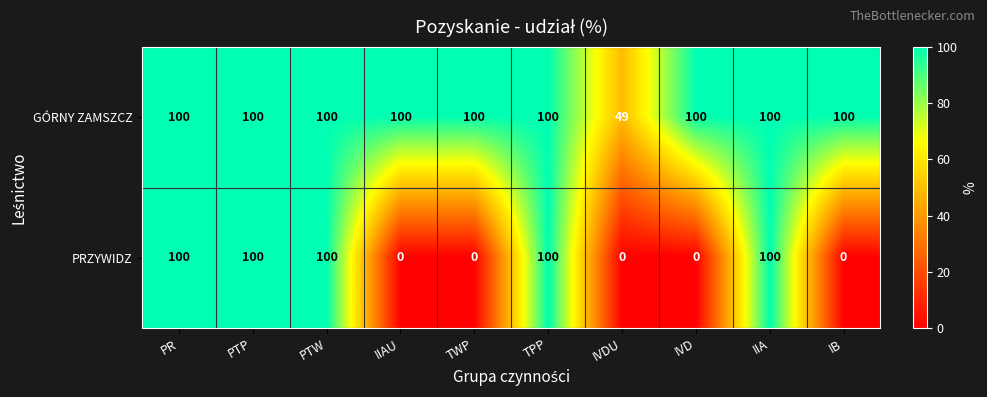

The PRZYWIDZ series shows 100 at TPP. True or false?

True